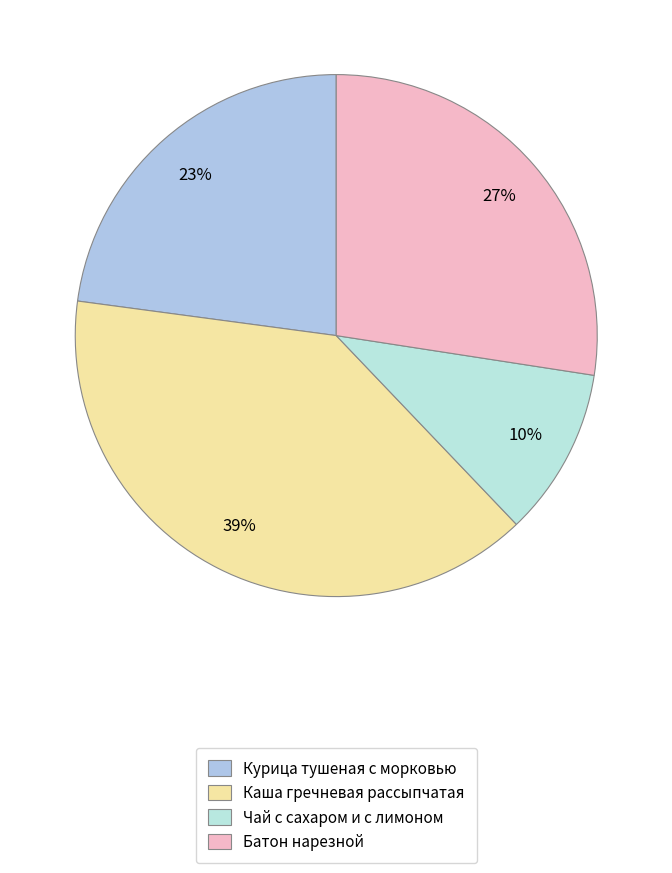

What is the smallest slice in the pie chart?

Чай с сахаром и с лимоном